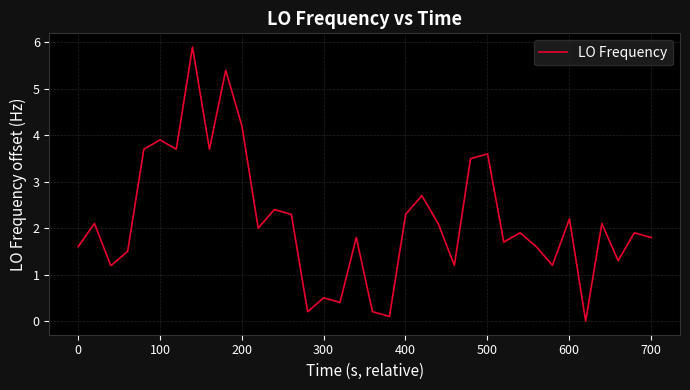

True or false: there are more than 2 points higher than both neighbors.

True